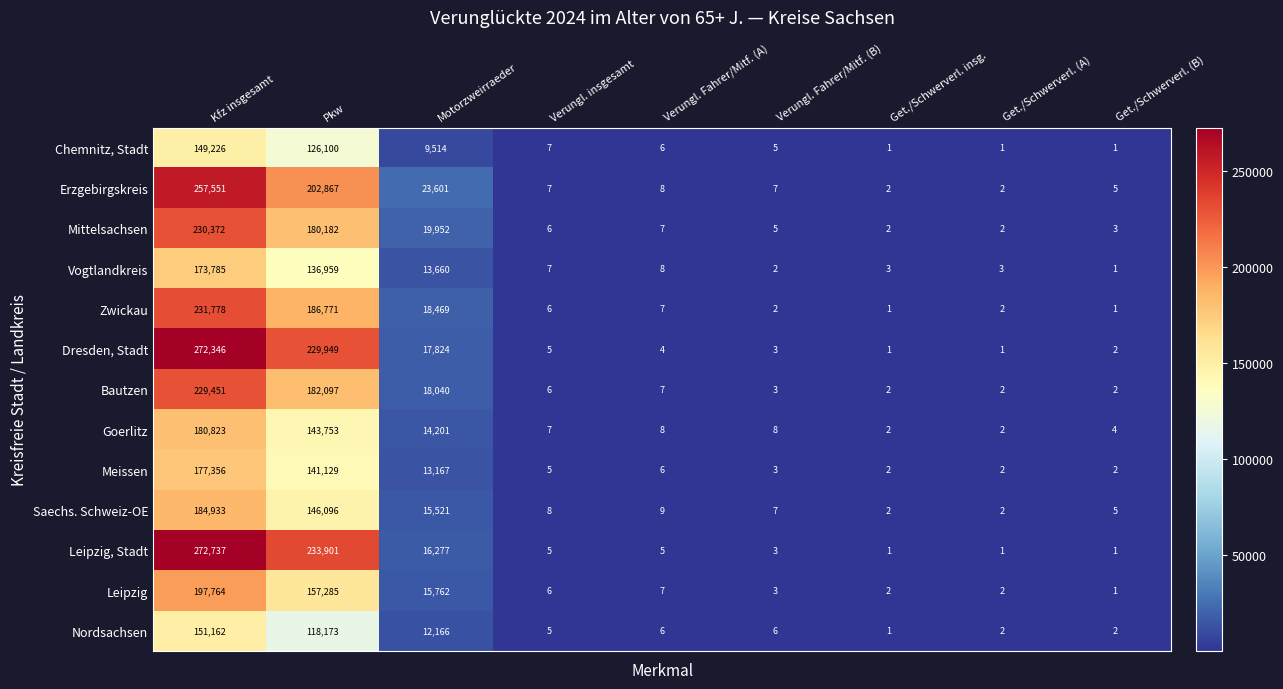

Rank the series by their maximum value, from highest to lowest.

Leipzig, Stadt, Dresden, Stadt, Erzgebirgskreis, Zwickau, Mittelsachsen, Bautzen, Leipzig, Saechs. Schweiz-OE, Goerlitz, Meissen, Vogtlandkreis, Nordsachsen, Chemnitz, Stadt